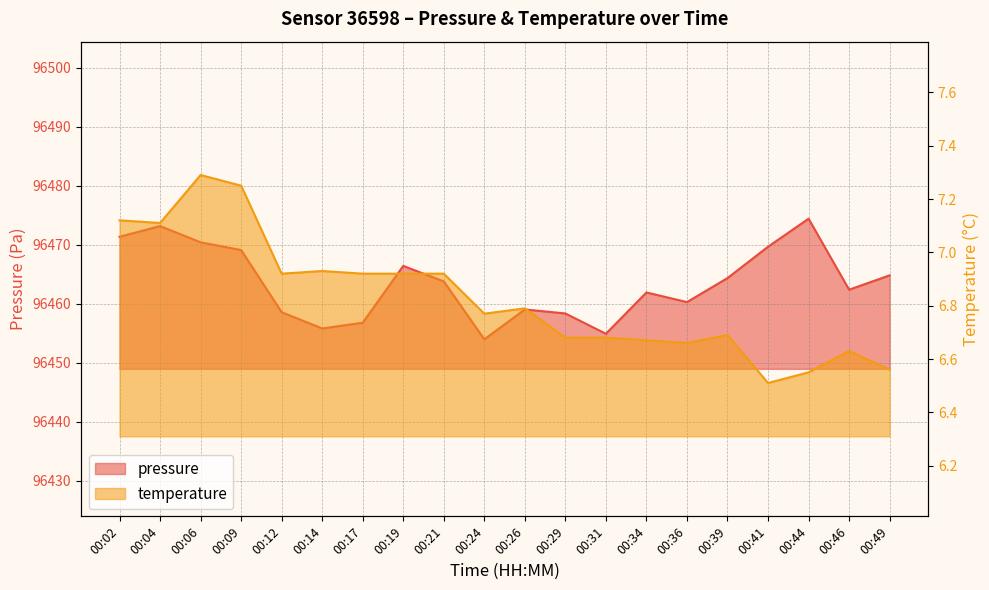

What is the lowest value of the temperature series?

6.5